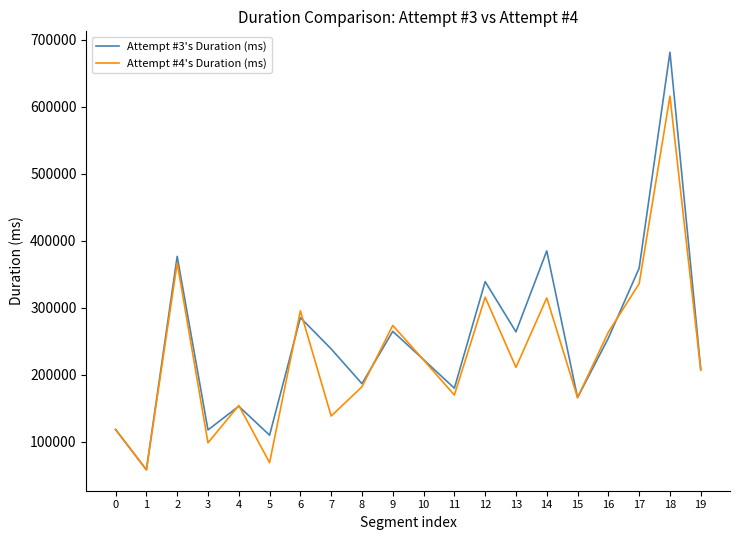

What is the spread (max minus min) of values at 15?

28